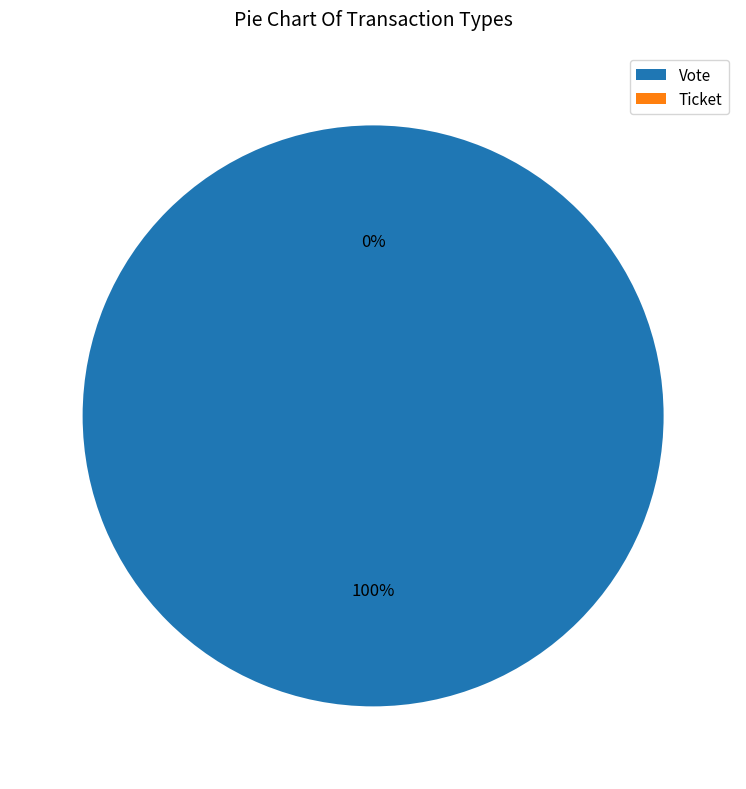

The Ticket slice represents 10% of the pie. True or false?

False